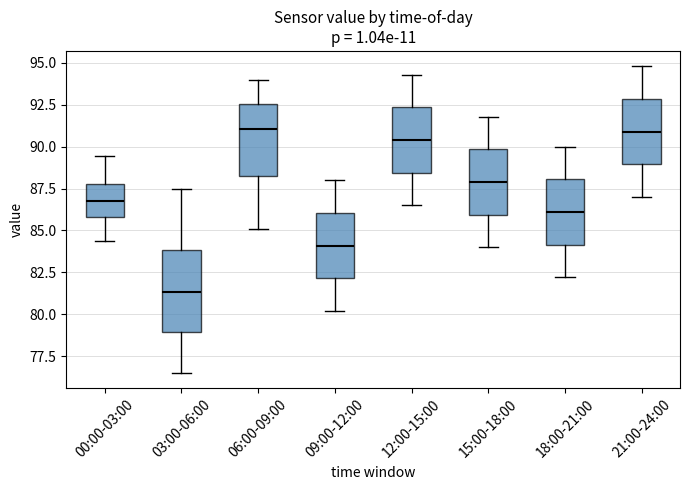

Reading left to right, read every box against the y-axis: the position of its median line, the range the box covers, and the ends of its whiskers. The values are not printed on the chart, so give them approximately, as read against the axis.

00:00-03:00: median 87.0, box 86.0 to 88.0, whiskers 84.5 to 89.5
03:00-06:00: median 81.5, box 79.0 to 84.0, whiskers 76.5 to 87.5
06:00-09:00: median 91.0, box 88.0 to 92.5, whiskers 85.0 to 94.0
09:00-12:00: median 84.0, box 82.0 to 86.0, whiskers 80.0 to 88.0
12:00-15:00: median 90.5, box 88.5 to 92.5, whiskers 86.5 to 94.5
15:00-18:00: median 88.0, box 86.0 to 90.0, whiskers 84.0 to 92.0
18:00-21:00: median 86.0, box 84.0 to 88.0, whiskers 82.0 to 90.0
21:00-24:00: median 91.0, box 89.0 to 93.0, whiskers 87.0 to 95.0